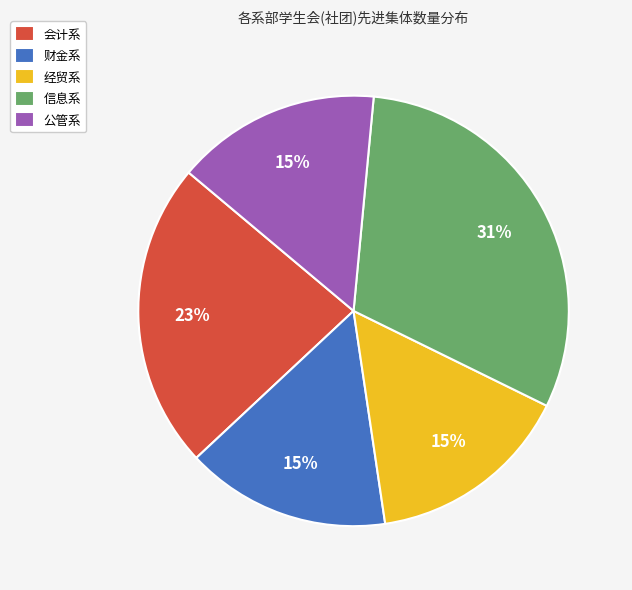

Which slice is the largest?

信息系